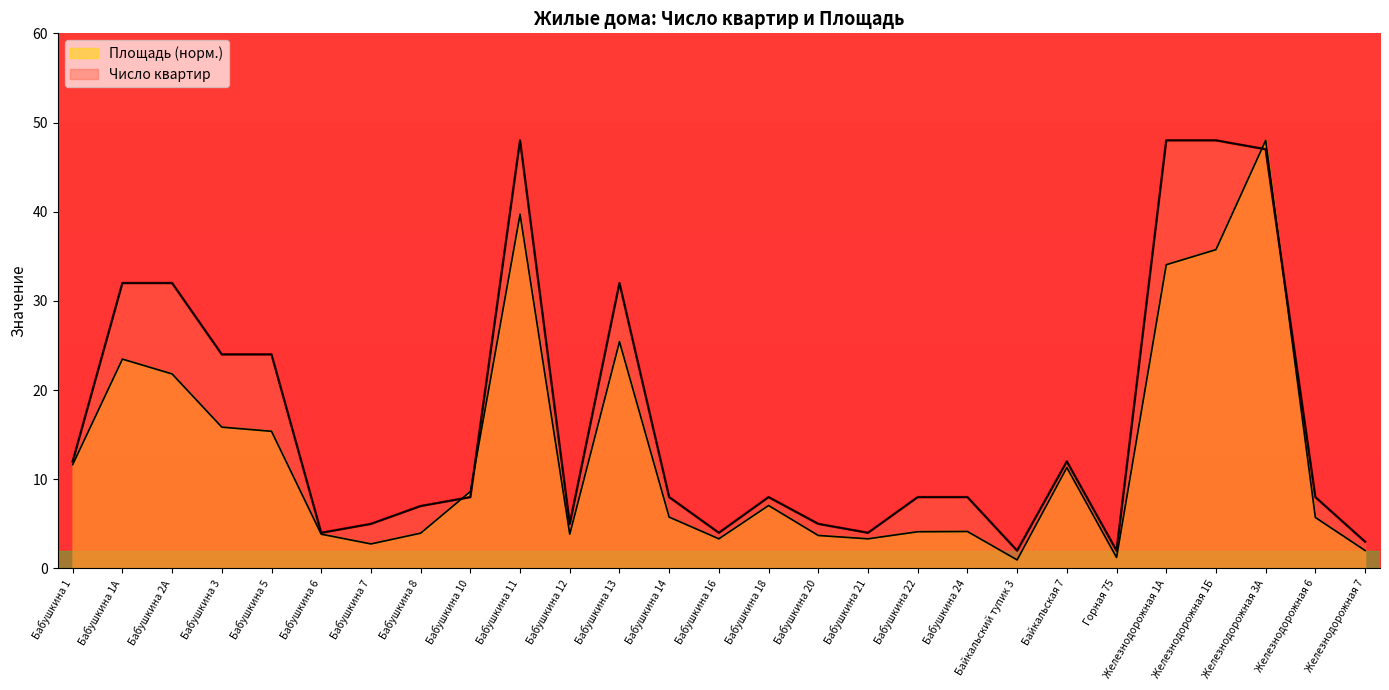

List the series in order of their overall mean, lowest first.

Площадь (норм.), Число квартир